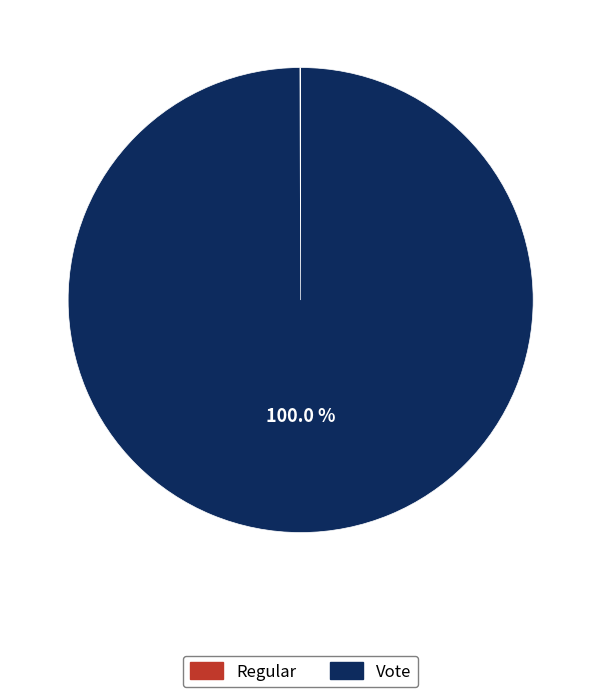

Which slice is the largest?

Vote